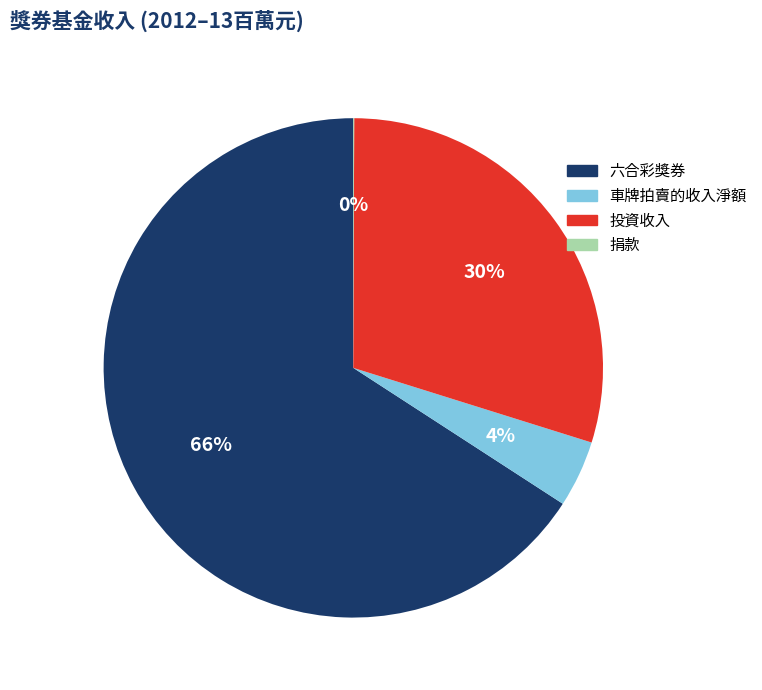

Is there a majority slice in this chart?

Yes